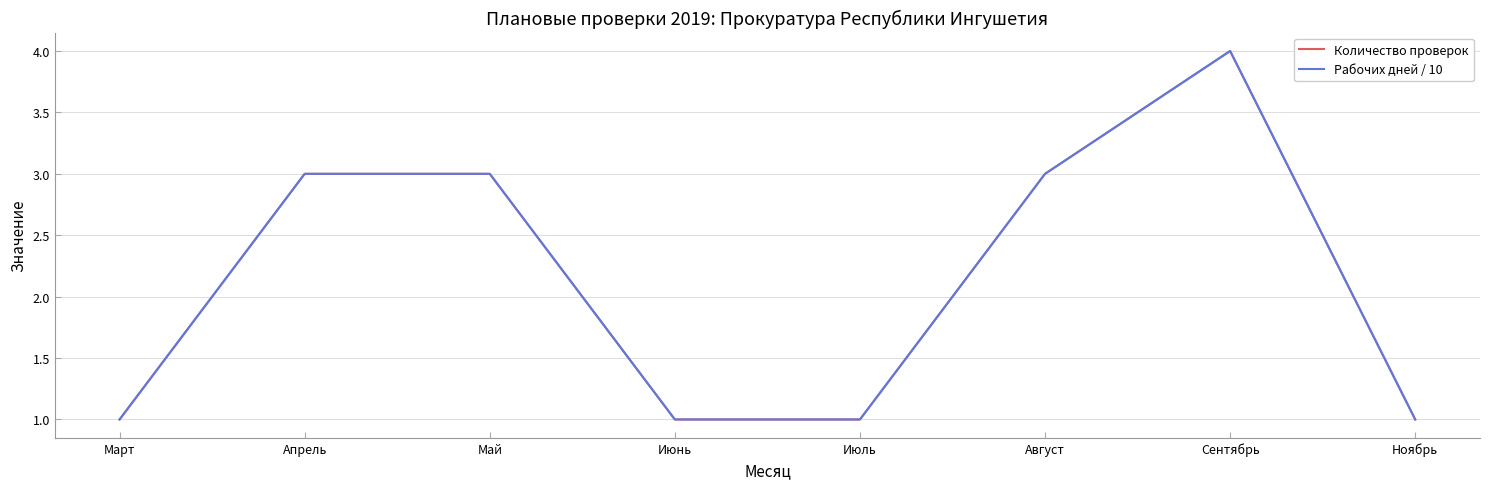

Does the chart display data point markers on the line(s)?

No